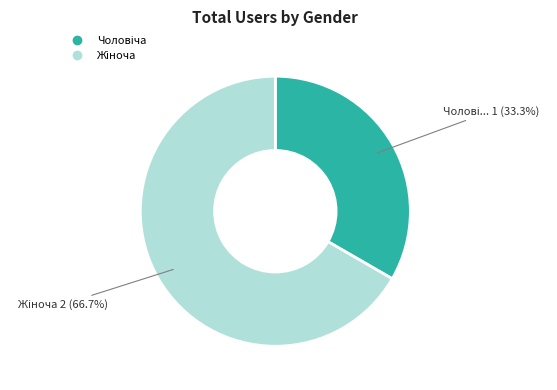

Is there a majority slice in this chart?

Yes